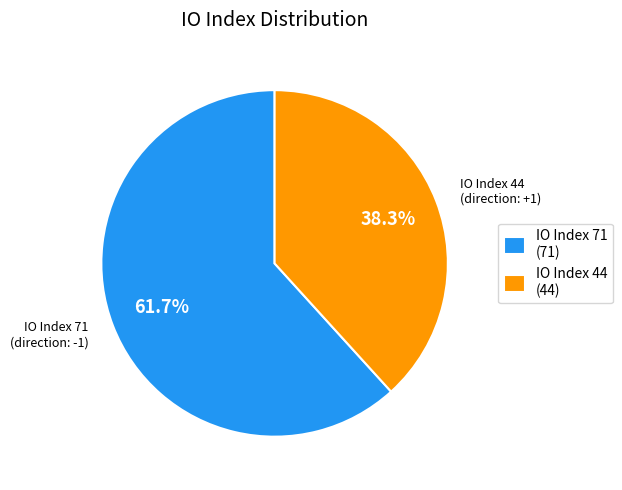

Which category has the biggest portion of the pie?

IO Index 71 (71)